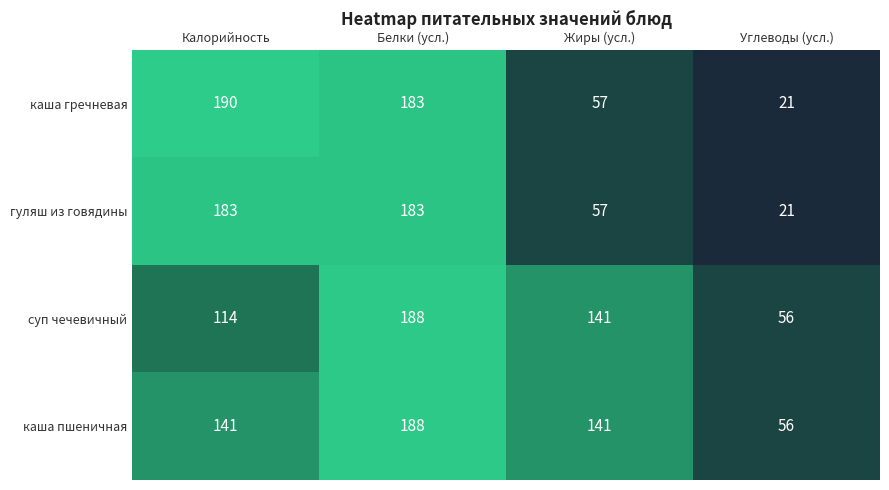

Where does the каша гречневая series first go above 183?

Калорийность